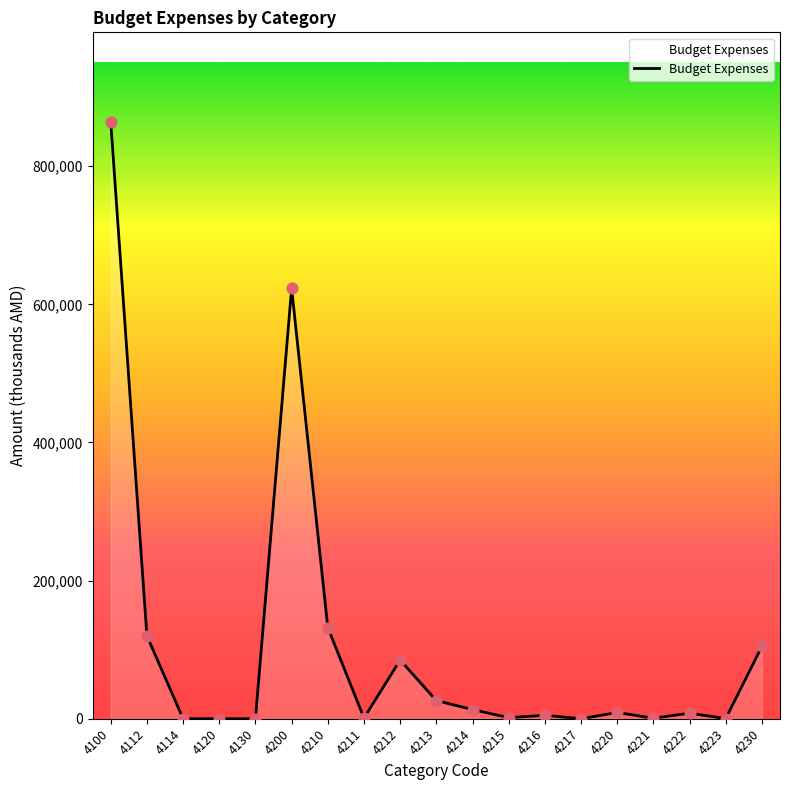

Between 4215 and 4112, which is larger?

4112